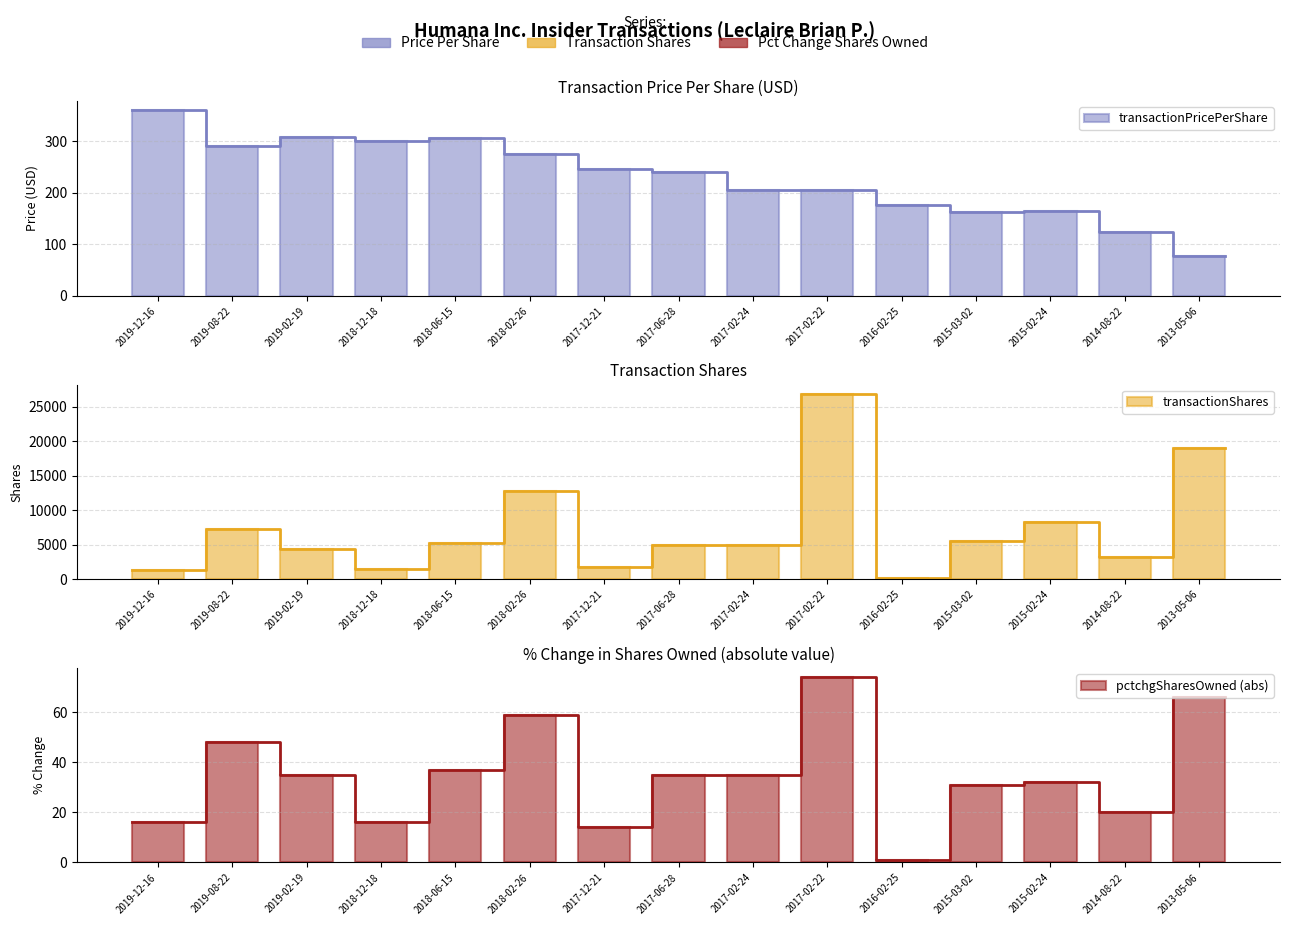

Between 2018-06-15 and 2017-06-28, which is larger?

2018-06-15